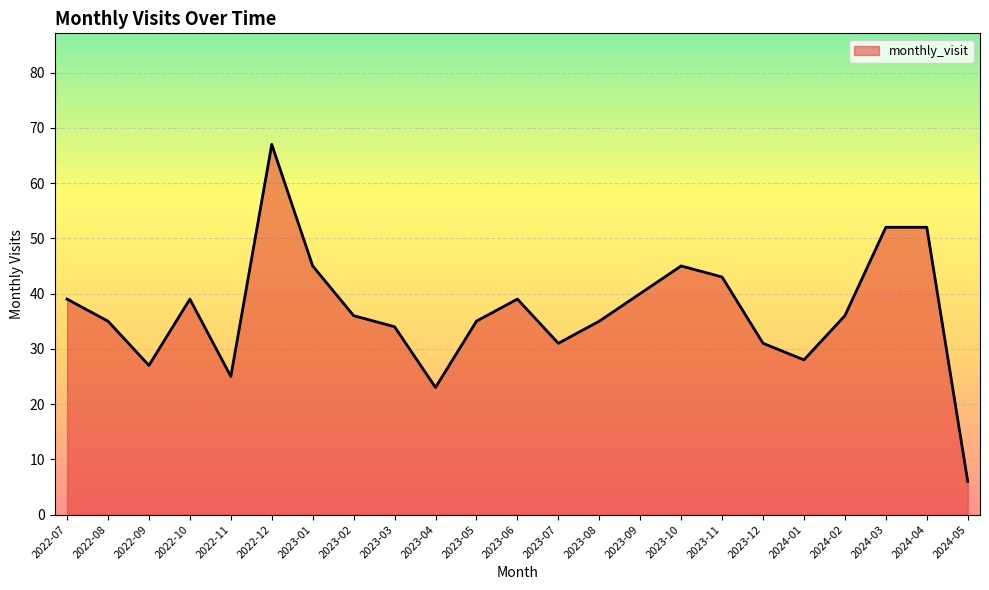

Approximately how many times larger is the value at 2024-03 compared to 2023-12?

1.7